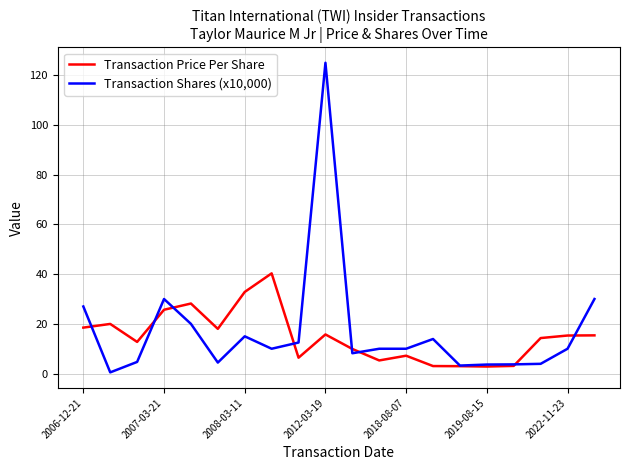

What is the maximum value for Transaction Price Per Share?

40.3